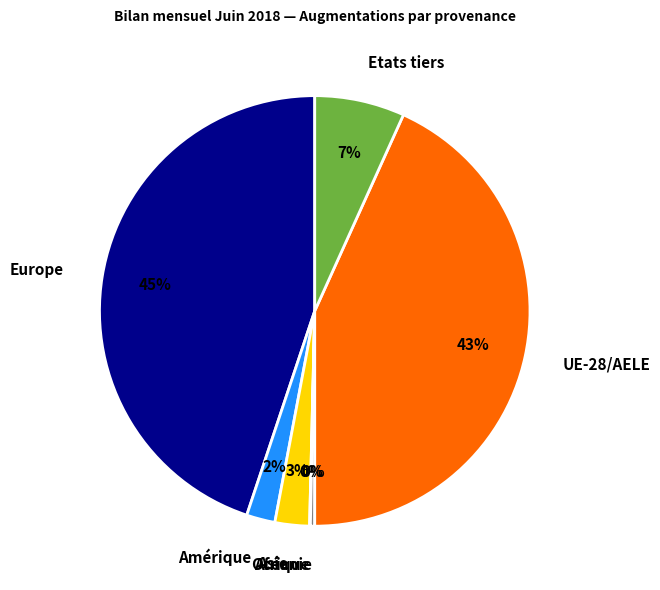

Is there any slice that represents more than half of the pie?

No